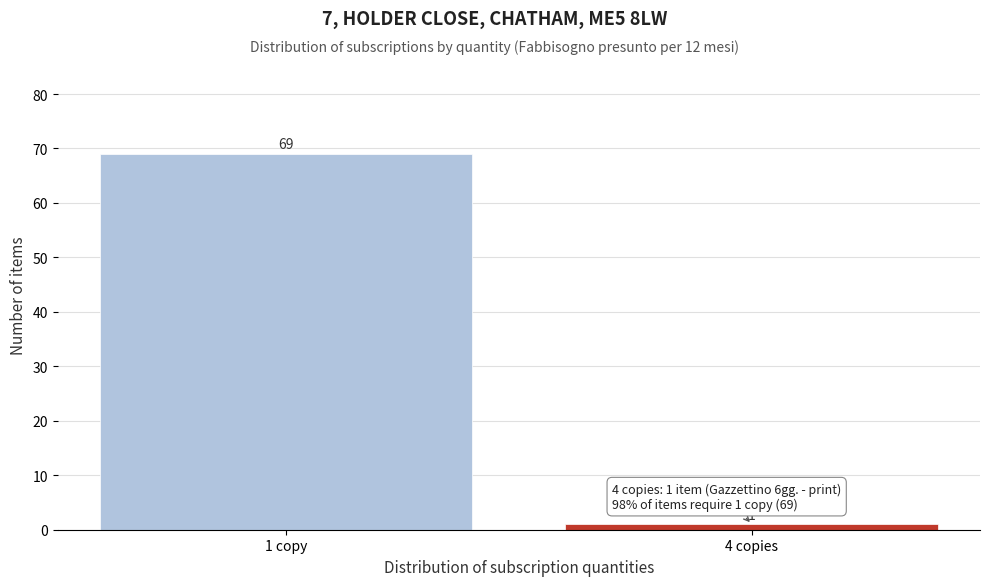

Reading left to right, list all the values displayed in this chart.

1 copy=69	4 copies=1